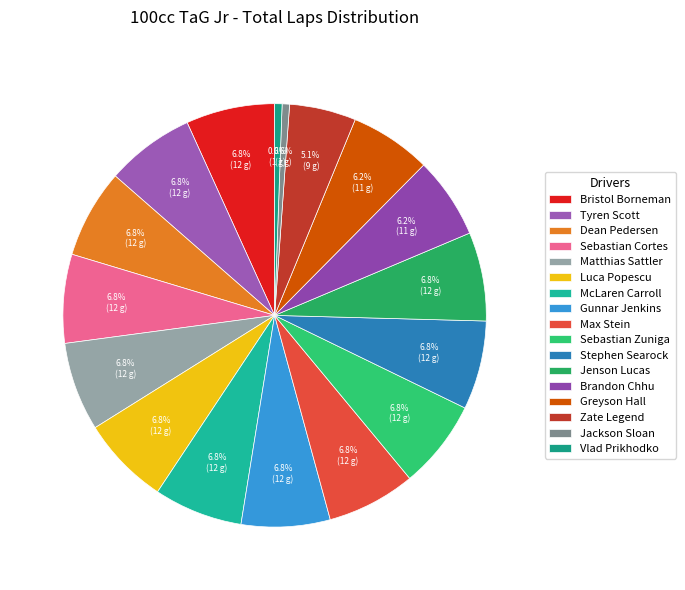

True or false: Sebastian Zuniga accounts for 20% of the total.

False